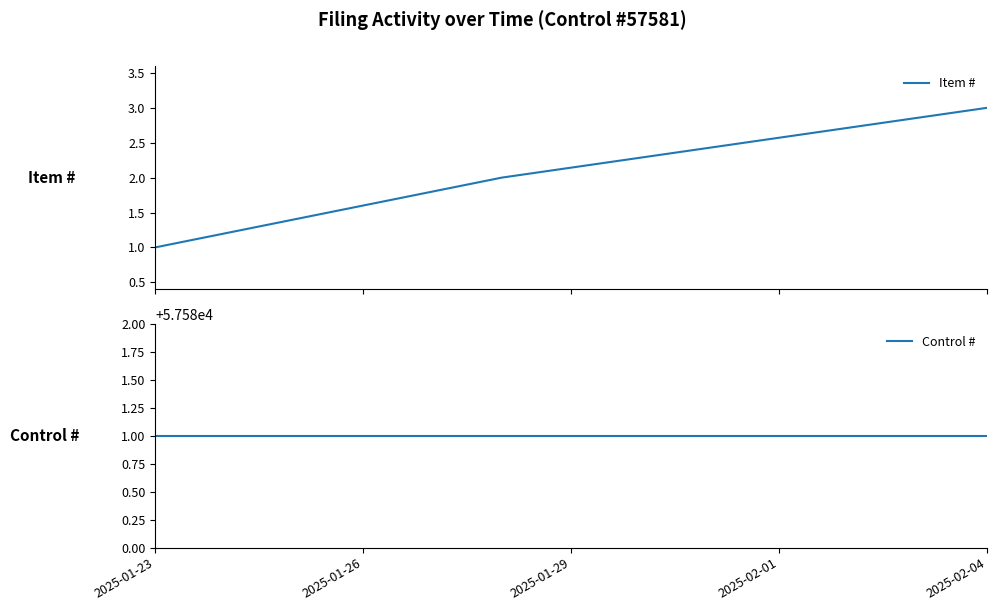

How many lines are shown in the chart?

2